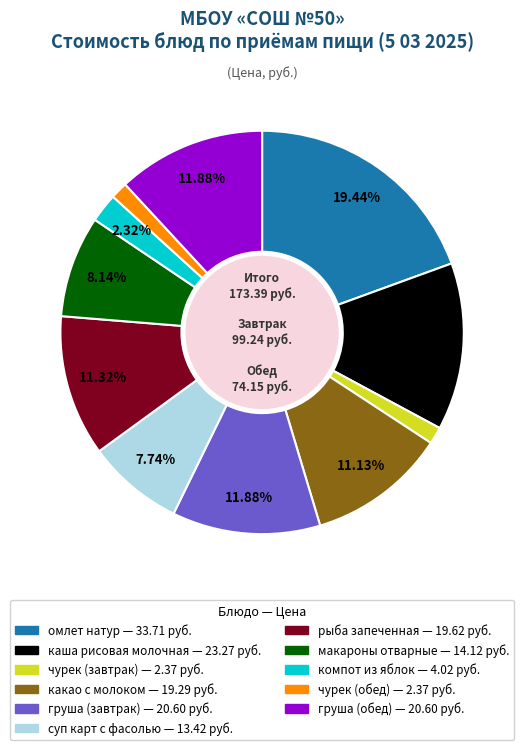

How many segments does this pie chart have?

11